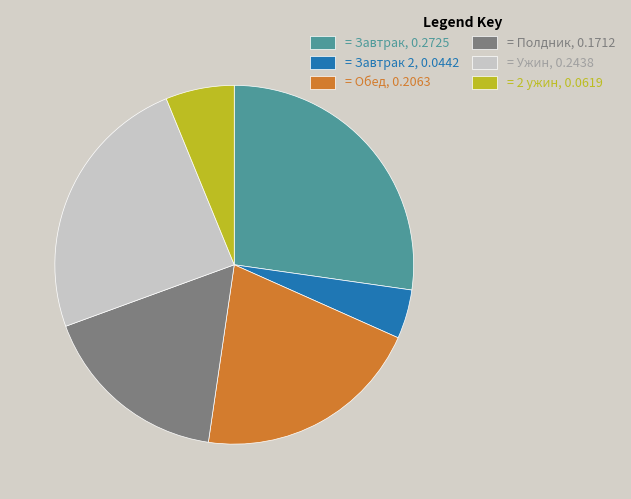

The = Завтрак 2, 0.0442 slice represents 19% of the pie. True or false?

False